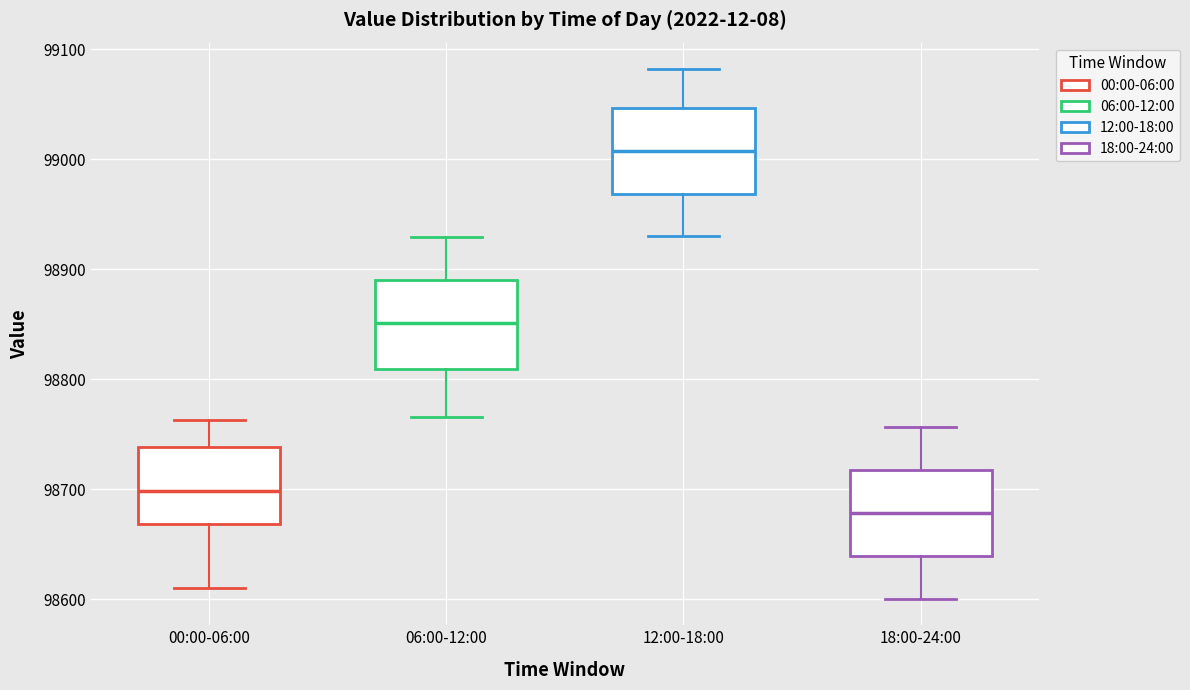

Reading left to right, read every box against the y-axis: the position of its median line, the range the box covers, and the ends of its whiskers. The values are not printed on the chart, so give them approximately, as read against the axis.

00:00-06:00: median 98700, box 98670 to 98740, whiskers 98610 to 98760
06:00-12:00: median 98850, box 98810 to 98890, whiskers 98770 to 98930
12:00-18:00: median 99010, box 98970 to 99050, whiskers 98930 to 99080
18:00-24:00: median 98680, box 98640 to 98720, whiskers 98600 to 98760